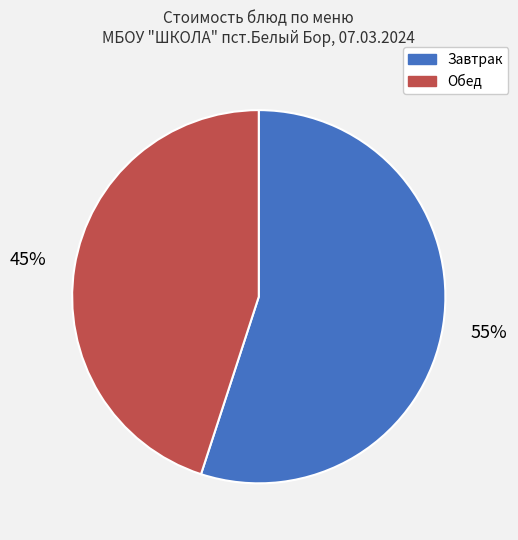

To the nearest percent, what is the average slice percentage?

50%